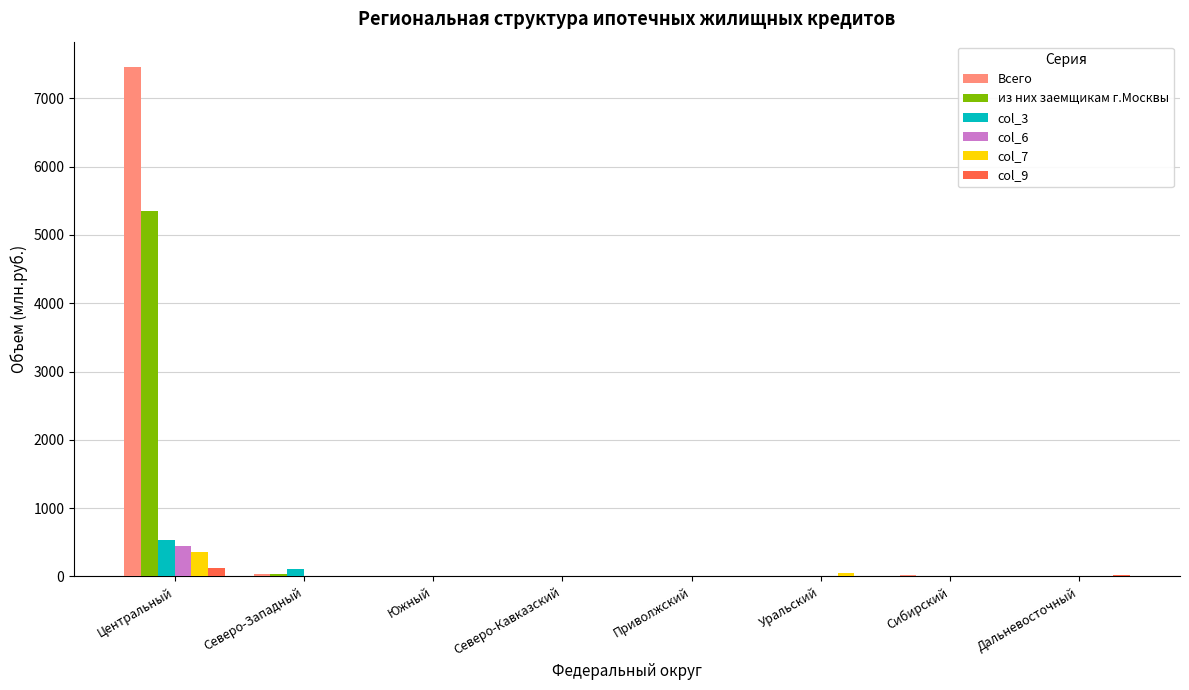

The из них заемщикам г.Москвы series shows 0 at Северо-Кавказский. True or false?

True